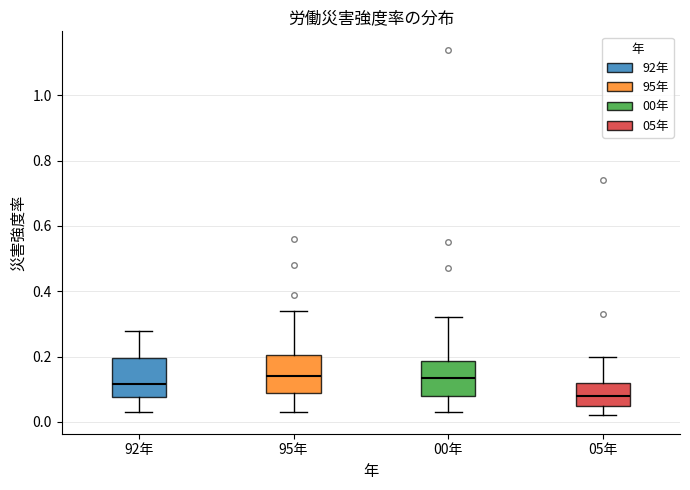

Reading left to right, read every box against the y-axis: the position of its median line, the range the box covers, and the ends of its whiskers. The values are not printed on the chart, so give them approximately, as read against the axis.

92年: median 0.12, box 0.08 to 0.20, whiskers 0.04 to 0.28
95年: median 0.14, box 0.10 to 0.20, whiskers 0.04 to 0.34
00年: median 0.14, box 0.08 to 0.18, whiskers 0.04 to 0.32
05年: median 0.08, box 0.06 to 0.12, whiskers 0.02 to 0.20